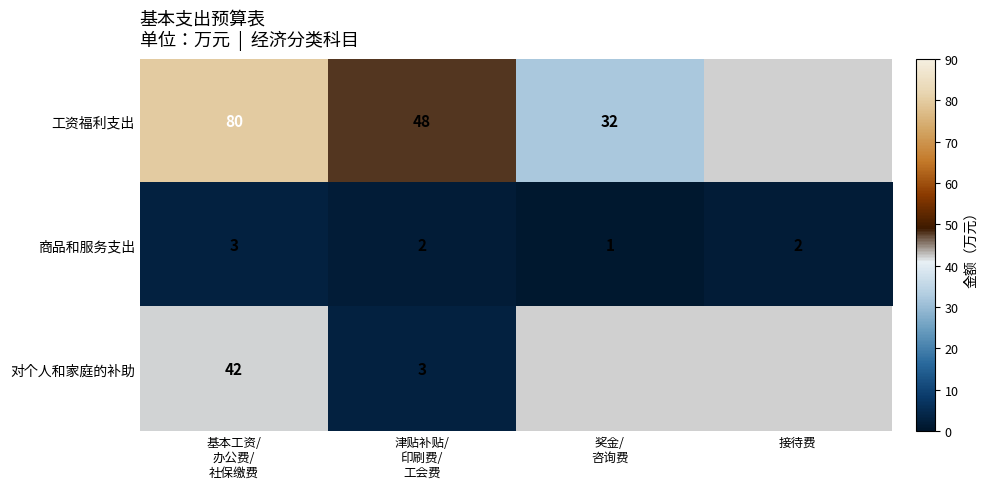

Count the 商品和服务支出 values in the range 2 to 3.

3